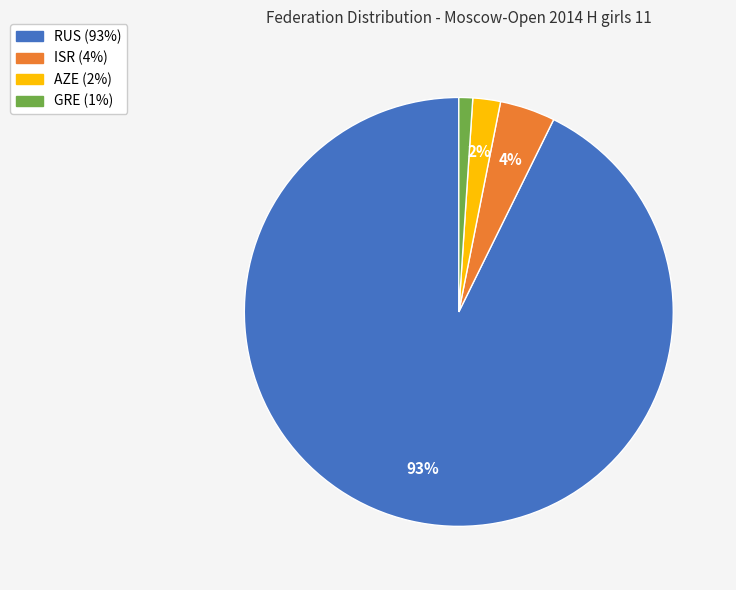

Between AZE and ISR, which is larger?

ISR